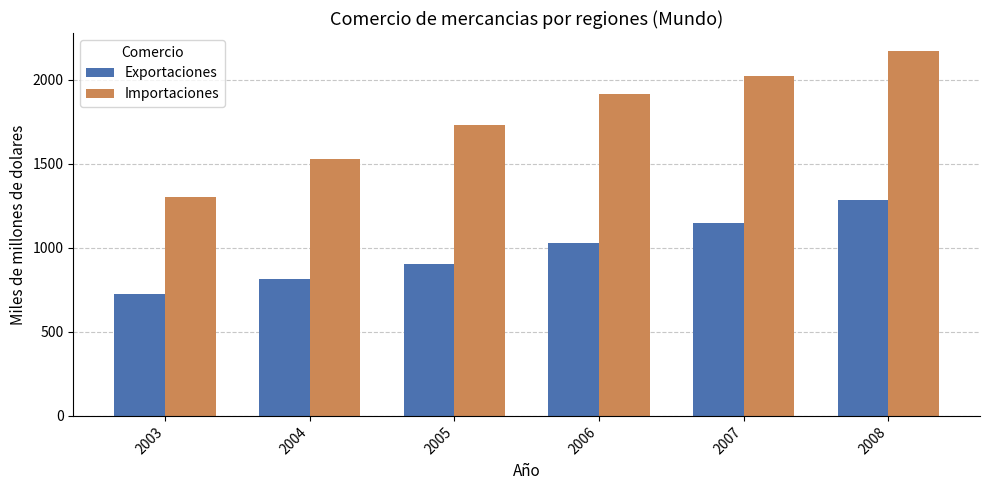

List the series in order of their peak value, highest first.

Importaciones, Exportaciones